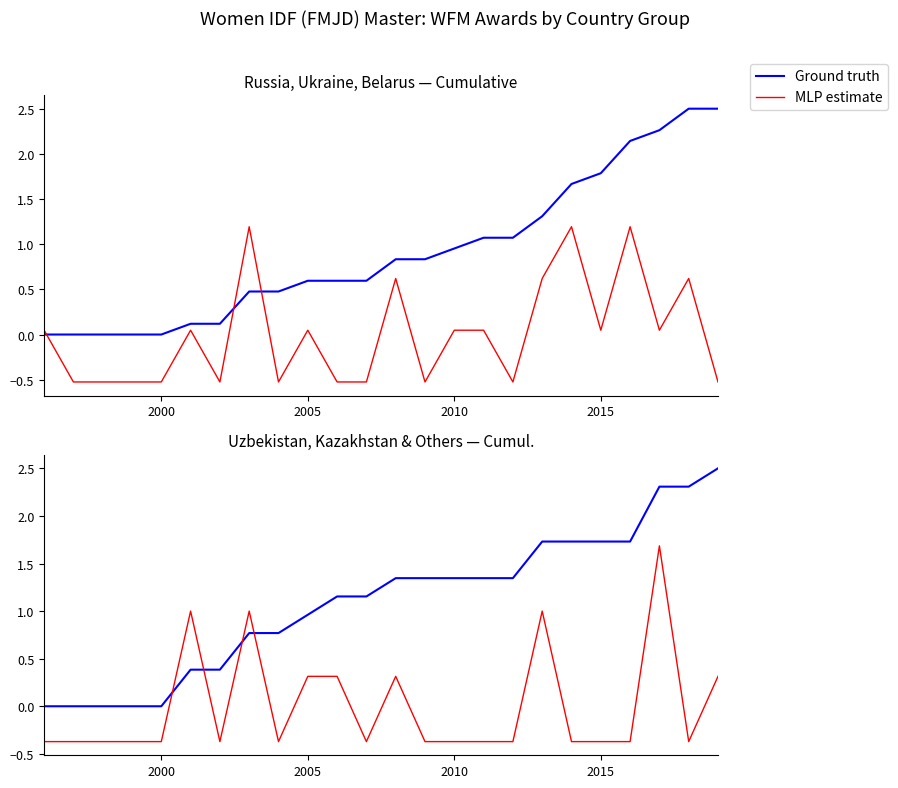

How many intersections are there between Ground truth and MLP estimate?

4